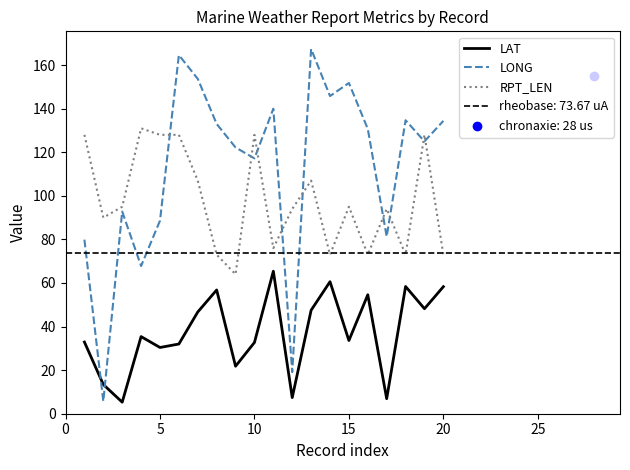

What is the lowest value of the LAT series?

5.3